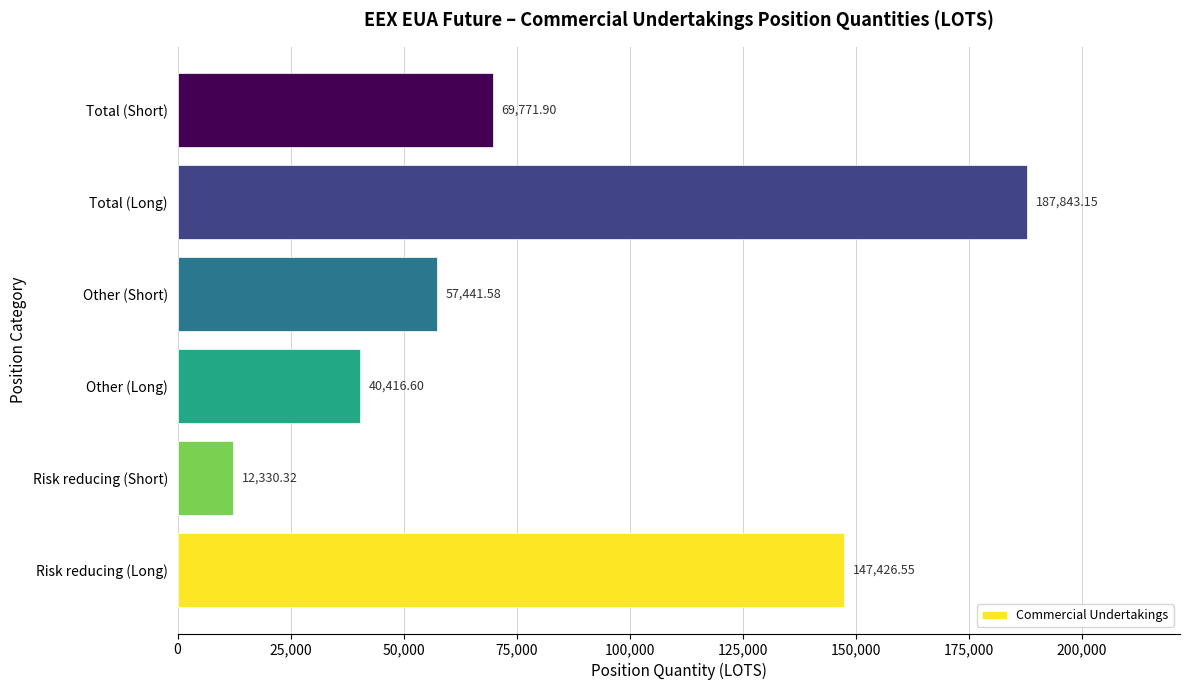

Rank the categories by value from lowest to highest.

Risk reducing (Short), Other (Long), Other (Short), Total (Short), Risk reducing (Long), Total (Long)